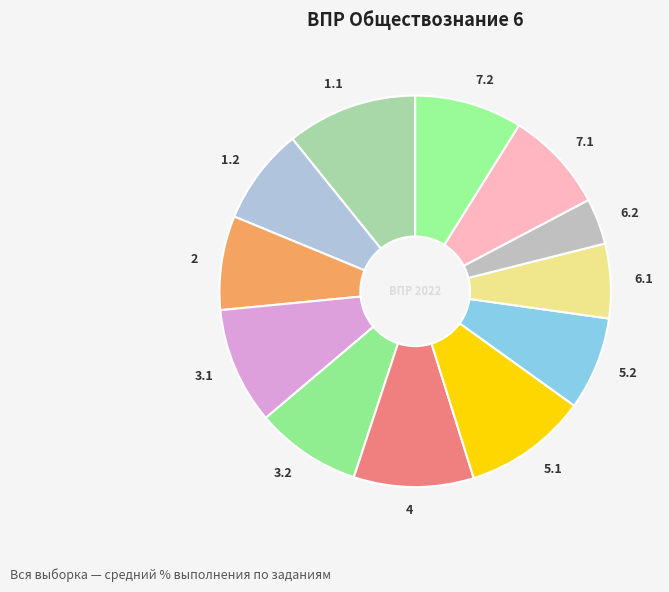

Which slice is the largest?

1.1